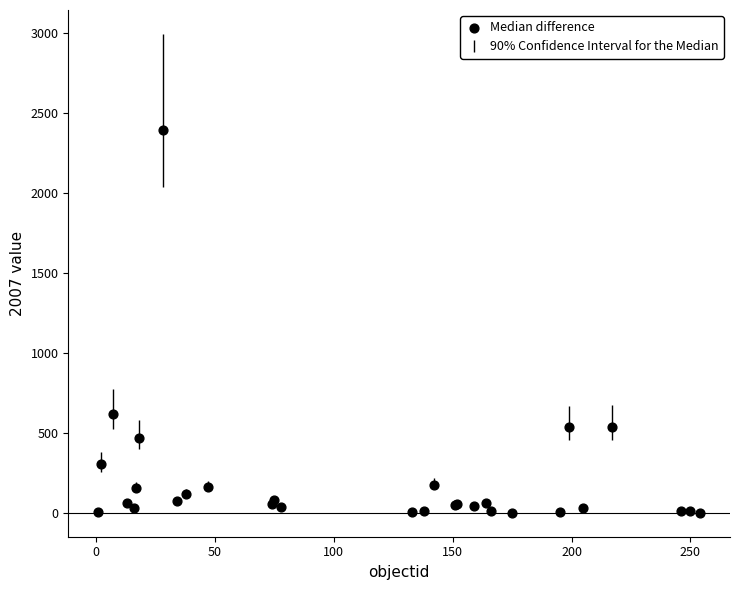

What Y value in the scatter plot is closest to 1196?

617